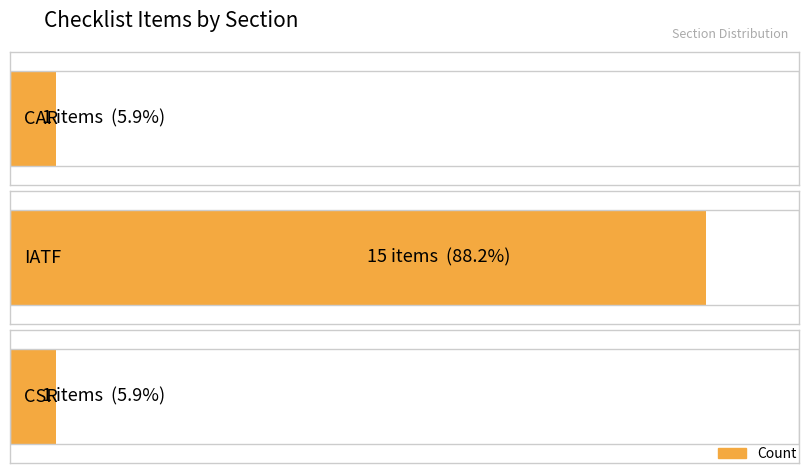

What is the sum of the values at IATF and CAR?

16